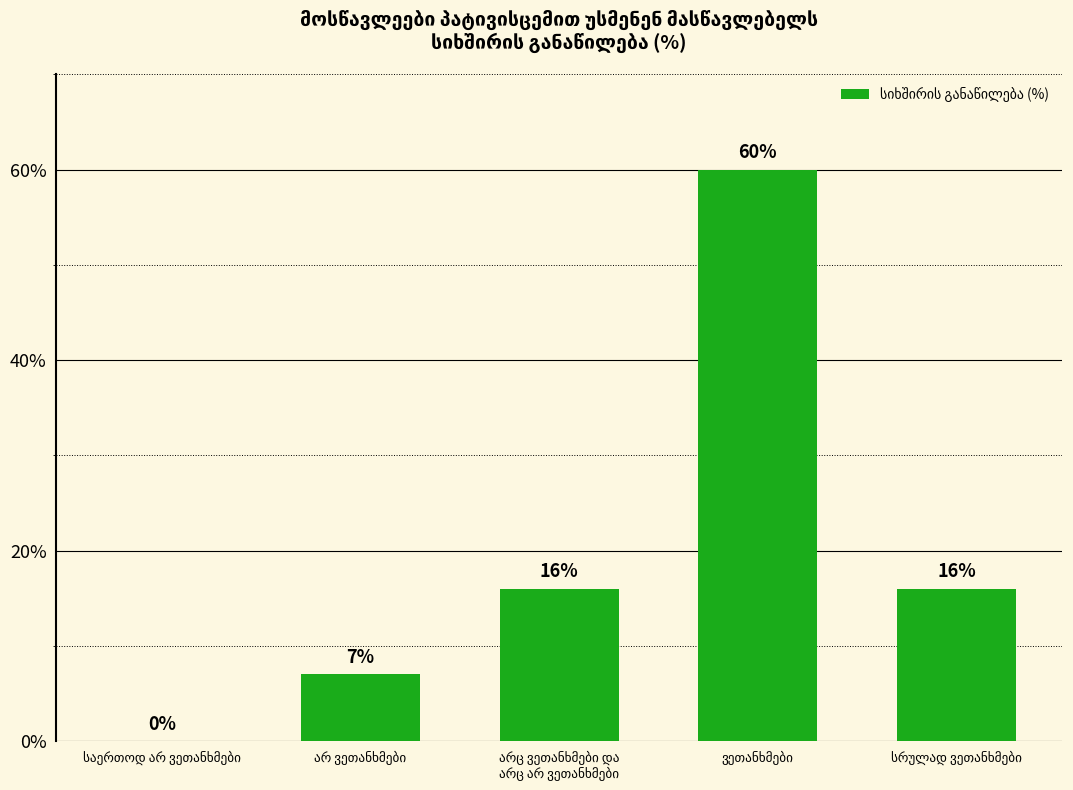

What is the greatest value displayed?

60